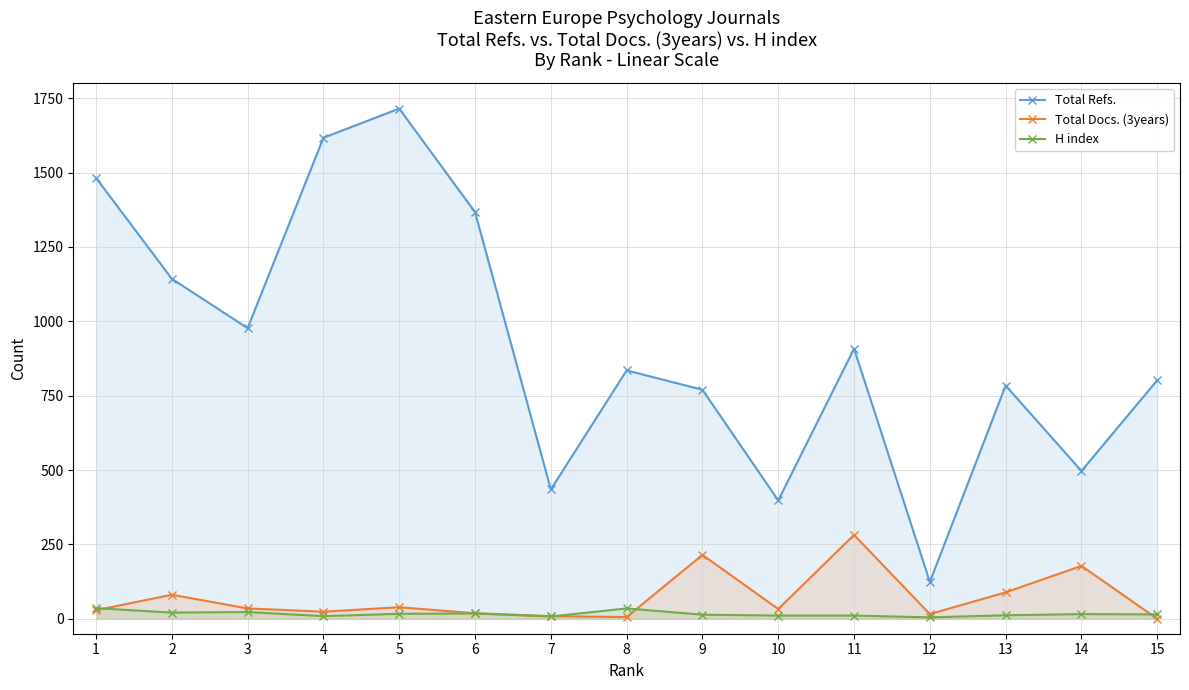

What is the sum of all H index values?

251